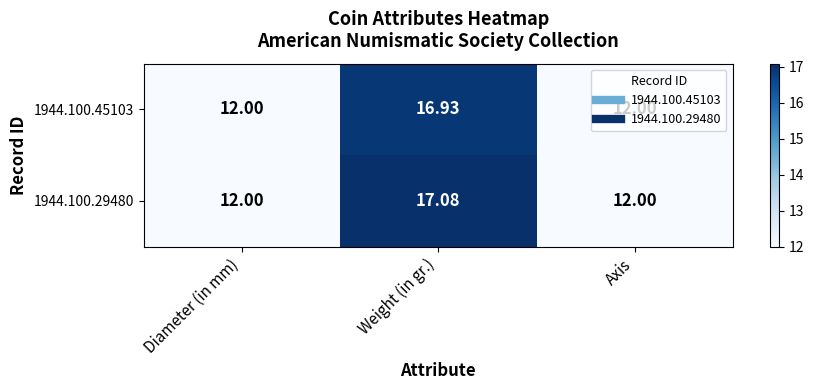

At which category is the sum across all series the highest?

Weight (in gr.)